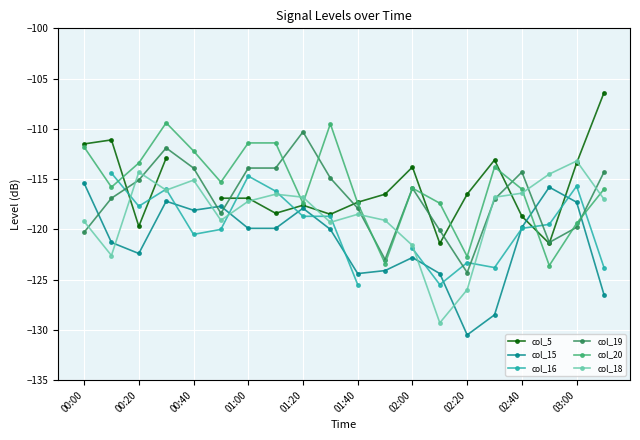

How many lines are shown in the chart?

6